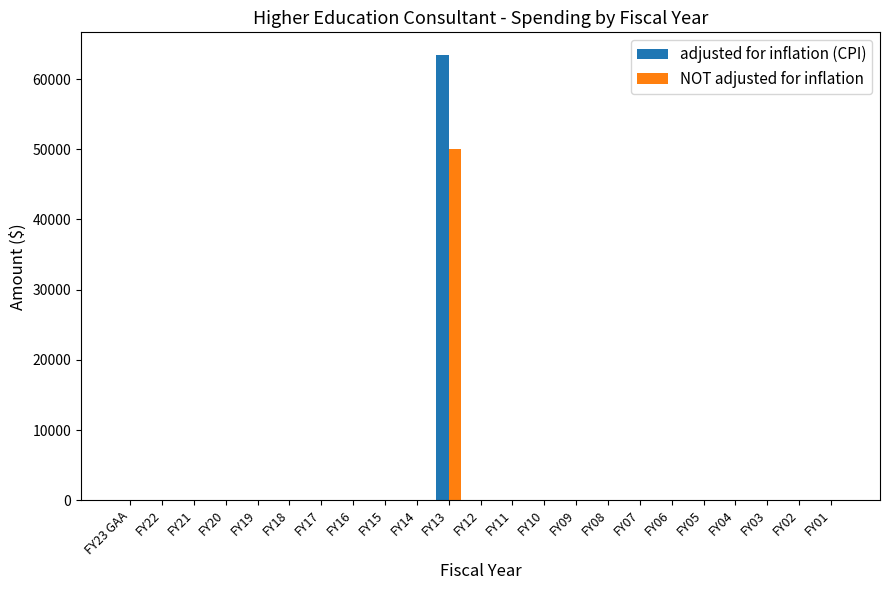

At which category does the chart reach its peak across all series?

FY13